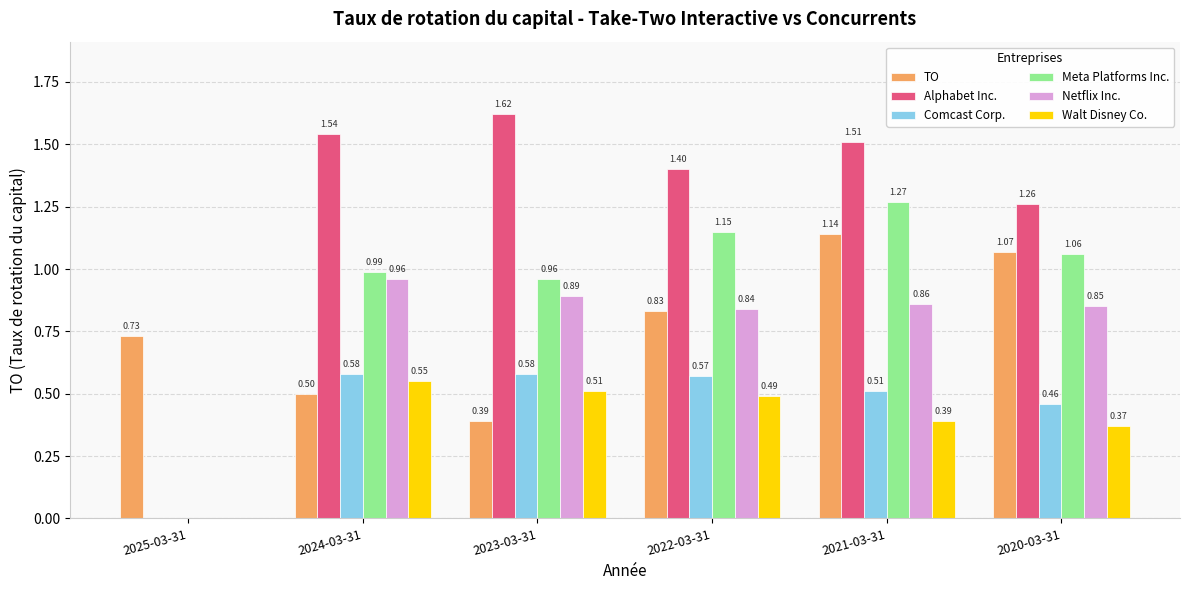

Which series changed the most between 2024-03-31 and 2020-03-31?

TO